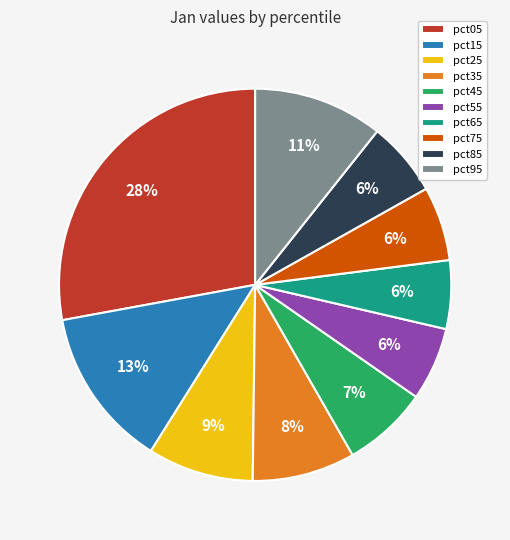

To the nearest percent, what is the average slice percentage?

10%